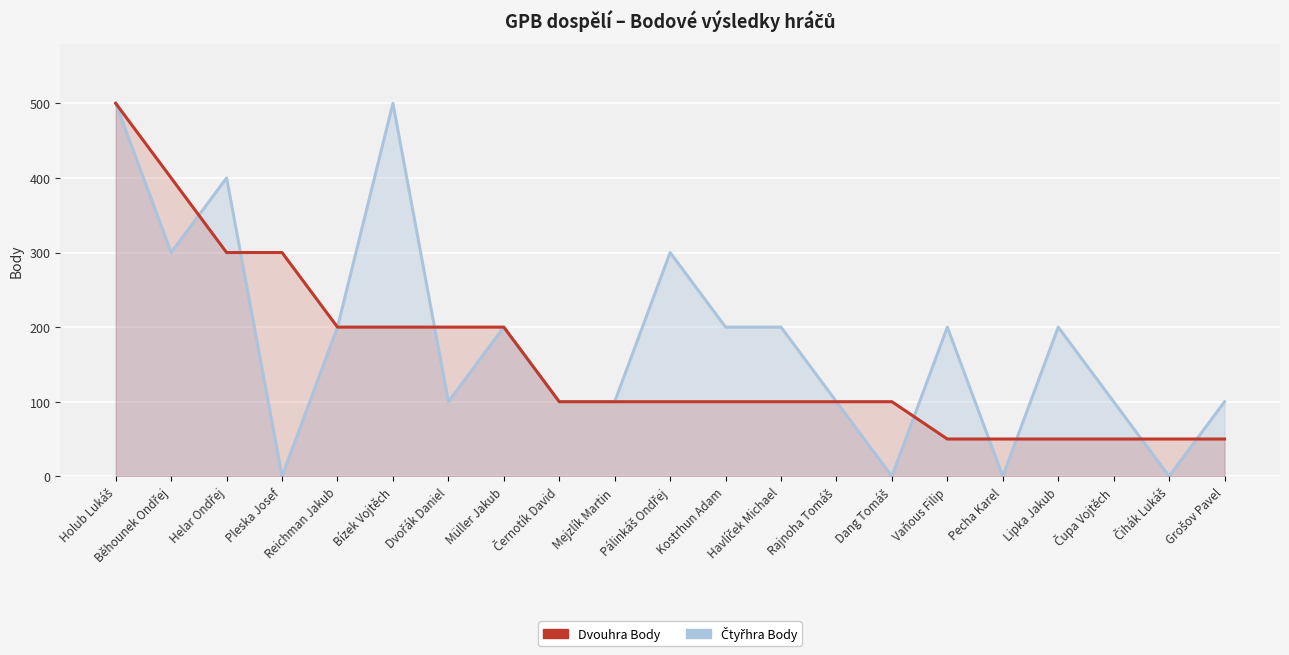

Where do Čtyřhra Body and Dvouhra Body first cross each other?

Běhounek Ondřej and Helar Ondřej